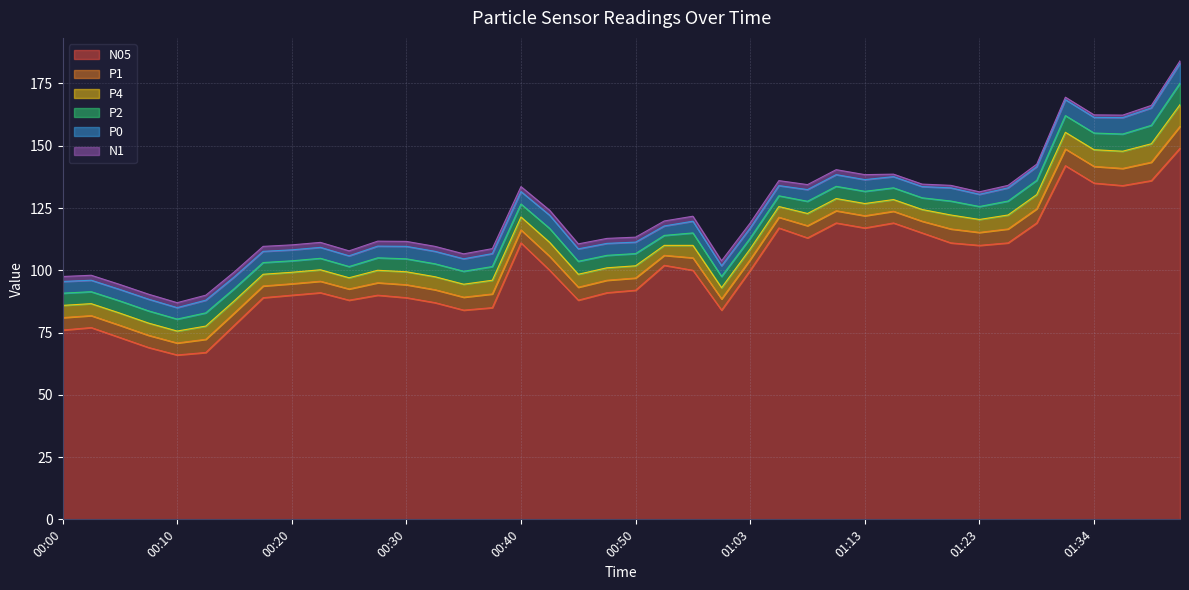

Reading left to right, extract all data points from this chart.

P1: 00:00=5.0	00:03=4.8	00:05=4.9	00:08=4.9	00:10=4.8	00:13=5.3	00:15=4.9	00:18=4.7	00:20=4.6	00:23=4.6	00:25=4.5	00:28=5.0	00:30=5.2	00:33=5.2	00:35=5.2	00:38=5.5	00:40=5.2	00:43=5.6	00:45=5.2	00:48=5.0	00:50=4.9	00:53=4.0	00:55=5.0	00:58=4.5	01:03=4.3	01:05=4.3	01:08=4.9	01:11=4.9	01:13=4.9	01:16=4.7	01:19=4.7	01:21=5.6	01:23=5.2	01:26=5.6	01:29=5.7	01:31=6.7	01:34=6.7	01:36=6.9	01:39=7.4	01:41=8.8
P2: 00:00=4.9	00:03=4.8	00:05=4.9	00:08=4.9	00:10=4.8	00:13=5.3	00:15=4.9	00:18=4.7	00:20=4.6	00:23=4.6	00:25=4.5	00:28=5.0	00:30=5.2	00:33=5.2	00:35=5.2	00:38=5.5	00:40=5.2	00:43=5.6	00:45=5.2	00:48=5.0	00:50=4.9	00:53=4.0	00:55=5.0	00:58=4.5	01:03=4.3	01:05=4.3	01:08=4.9	01:11=4.9	01:13=4.9	01:16=4.7	01:19=4.7	01:21=5.6	01:23=5.2	01:26=5.6	01:29=5.7	01:31=6.7	01:34=6.7	01:36=6.9	01:39=7.4	01:41=8.6
P4: 00:00=4.9	00:03=4.8	00:05=4.9	00:08=4.9	00:10=4.8	00:13=5.3	00:15=4.9	00:18=4.7	00:20=4.6	00:23=4.6	00:25=4.5	00:28=5.0	00:30=5.2	00:33=5.2	00:35=5.2	00:38=5.5	00:40=5.2	00:43=5.6	00:45=5.2	00:48=5.0	00:50=4.9	00:53=4.0	00:55=5.0	00:58=4.5	01:03=4.3	01:05=4.3	01:08=4.9	01:11=4.9	01:13=4.9	01:16=4.7	01:19=4.7	01:21=5.6	01:23=5.2	01:26=5.6	01:29=5.7	01:31=6.7	01:34=6.7	01:36=6.9	01:39=7.4	01:41=8.7
P0: 00:00=4.7	00:03=4.6	00:05=4.6	00:08=4.7	00:10=4.6	00:13=5.1	00:15=4.7	00:18=4.5	00:20=4.4	00:23=4.4	00:25=4.3	00:28=4.7	00:30=5.0	00:33=5.0	00:35=5.0	00:38=5.2	00:40=5.0	00:43=5.3	00:45=5.0	00:48=4.8	00:50=4.6	00:53=3.8	00:55=4.7	00:58=4.3	01:03=4.1	01:05=4.1	01:08=4.7	01:11=4.7	01:13=4.7	01:16=4.5	01:19=4.5	01:21=5.3	01:23=4.9	01:26=5.3	01:29=5.5	01:31=6.4	01:34=6.3	01:36=6.6	01:39=7.0	01:41=8.0
N1: 00:00=2.0	00:03=2.0	00:05=2.0	00:08=2.0	00:10=2.0	00:13=2.0	00:15=2.0	00:18=2.0	00:20=2.0	00:23=2.0	00:25=2.0	00:28=2.0	00:30=2.0	00:33=2.0	00:35=2.0	00:38=2.0	00:40=2.0	00:43=2.0	00:45=2.0	00:48=2.0	00:50=2.0	00:53=2.0	00:55=2.0	00:58=2.0	01:03=2.0	01:05=2.0	01:08=2.0	01:11=2.0	01:13=2.0	01:16=1.0	01:19=1.0	01:21=1.0	01:23=1.0	01:26=1.0	01:29=1.0	01:31=1.0	01:34=1.0	01:36=1.0	01:39=1.0	01:41=1.0
N05: 00:00=76.0	00:03=77.0	00:05=73.0	00:08=69.0	00:10=66.0	00:13=67.0	00:15=78.0	00:18=89.0	00:20=90.0	00:23=91.0	00:25=88.0	00:28=90.0	00:30=89.0	00:33=87.0	00:35=84.0	00:38=85.0	00:40=111.0	00:43=100.0	00:45=88.0	00:48=91.0	00:50=92.0	00:53=102.0	00:55=100.0	00:58=84.0	01:03=100.0	01:05=117.0	01:08=113.0	01:11=119.0	01:13=117.0	01:16=119.0	01:19=115.0	01:21=111.0	01:23=110.0	01:26=111.0	01:29=119.0	01:31=142.0	01:34=135.0	01:36=134.0	01:39=136.0	01:41=149.0